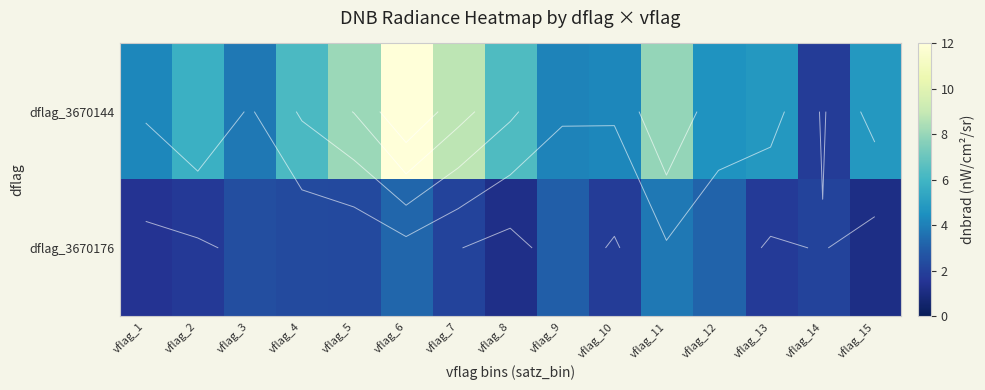

Rank the categories by dflag_3670176 value from highest to lowest.

vflag_11, vflag_6, vflag_12, vflag_9, vflag_3, vflag_4, vflag_5, vflag_14, vflag_7, vflag_10, vflag_13, vflag_2, vflag_1, vflag_8, vflag_15